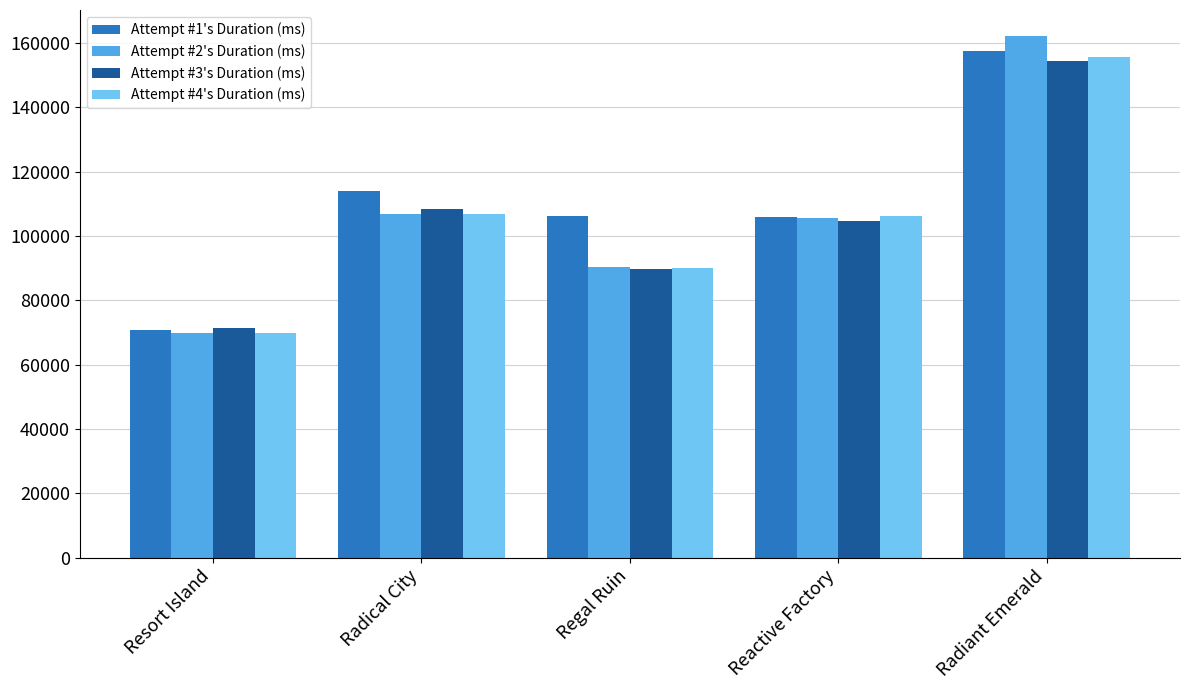

Is it true that Attempt #2's Duration (ms) equals 162118 at Radiant Emerald?

True